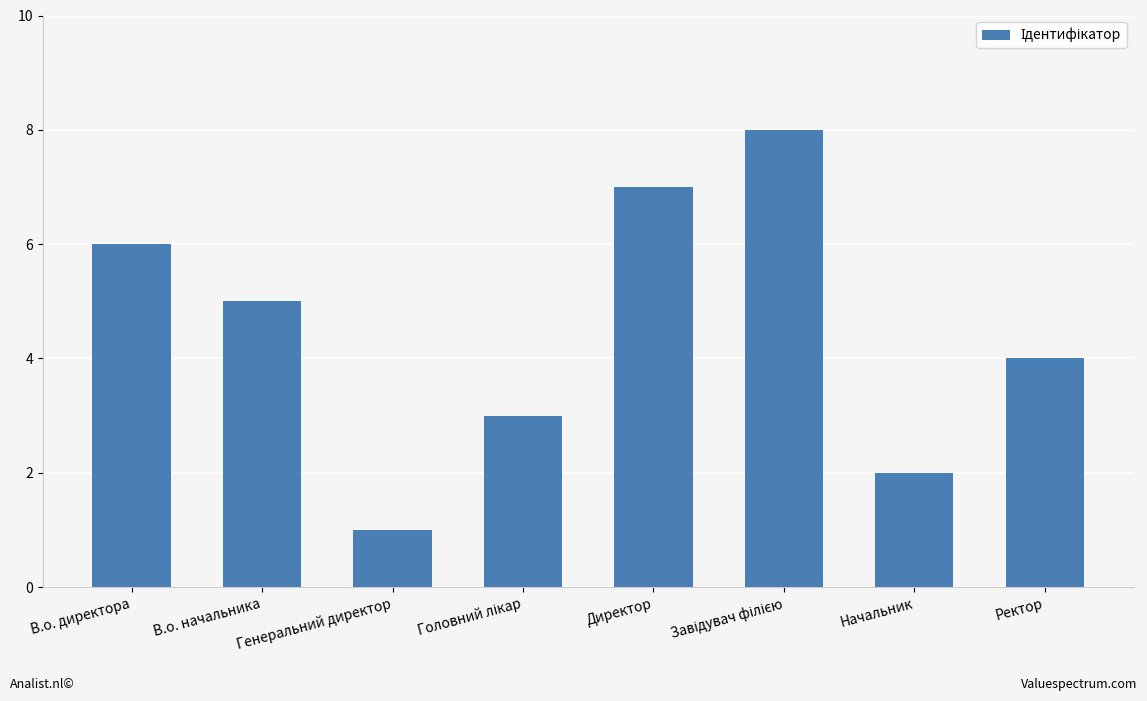

What is the value of the 4th bar from the left?

3